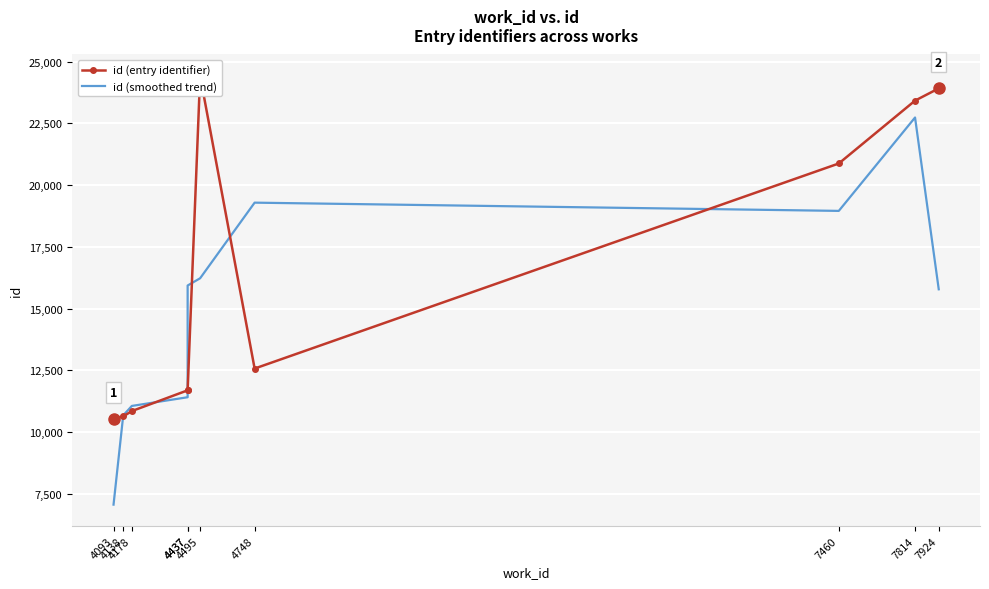

Is it true that id (entry identifier) equals 18109.4 at 4093?

False